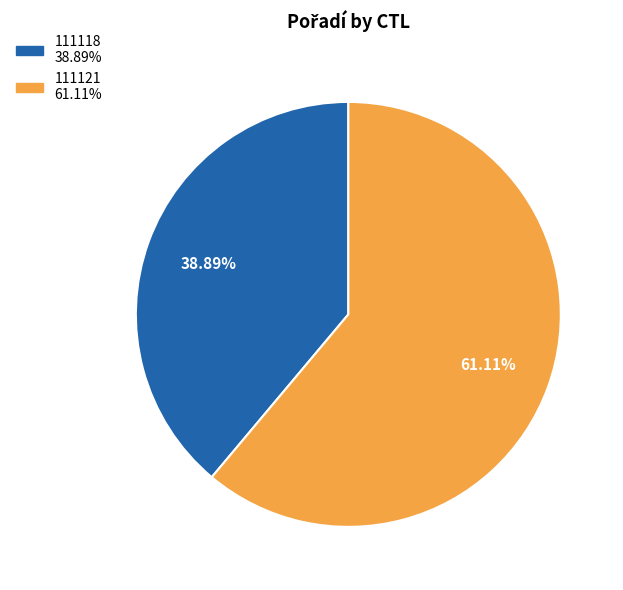

Which category has the smallest portion of the pie?

111118